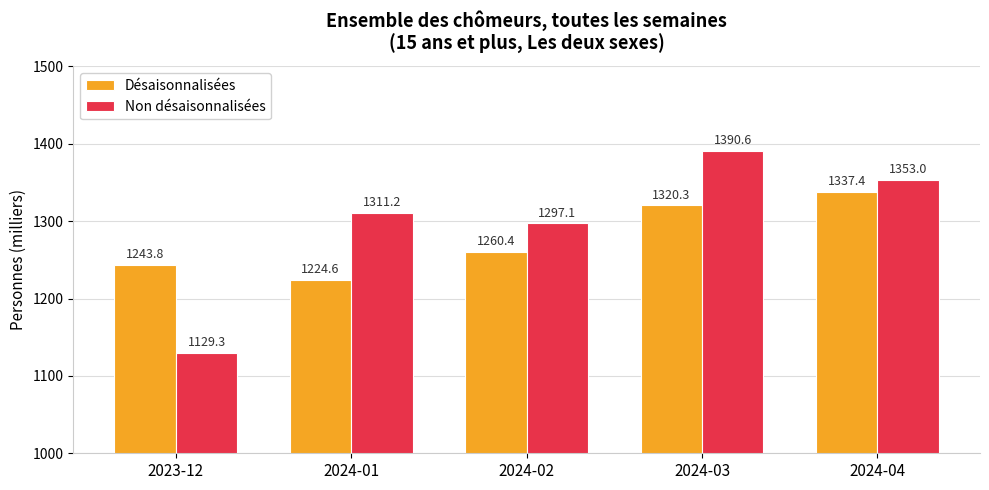

Which series has the largest total across all categories?

Non désaisonnalisées